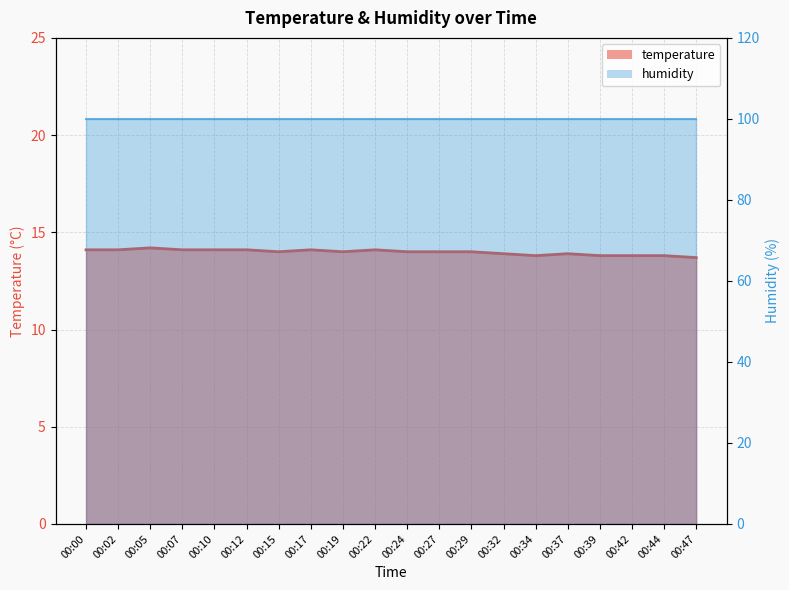

Where is the first local maximum?

00:05